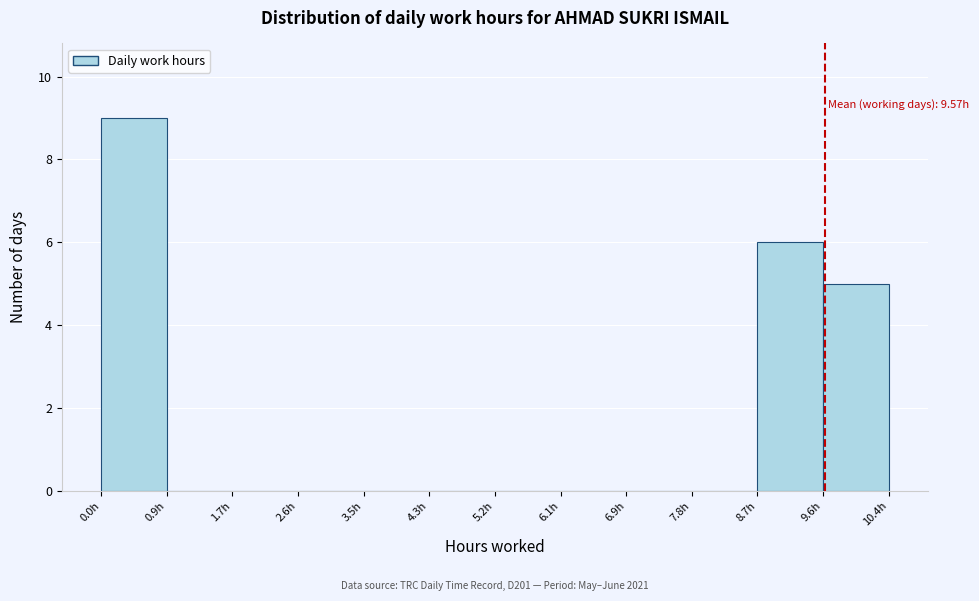

Which range on the x-axis has the tallest bar?

0.0 to 0.9